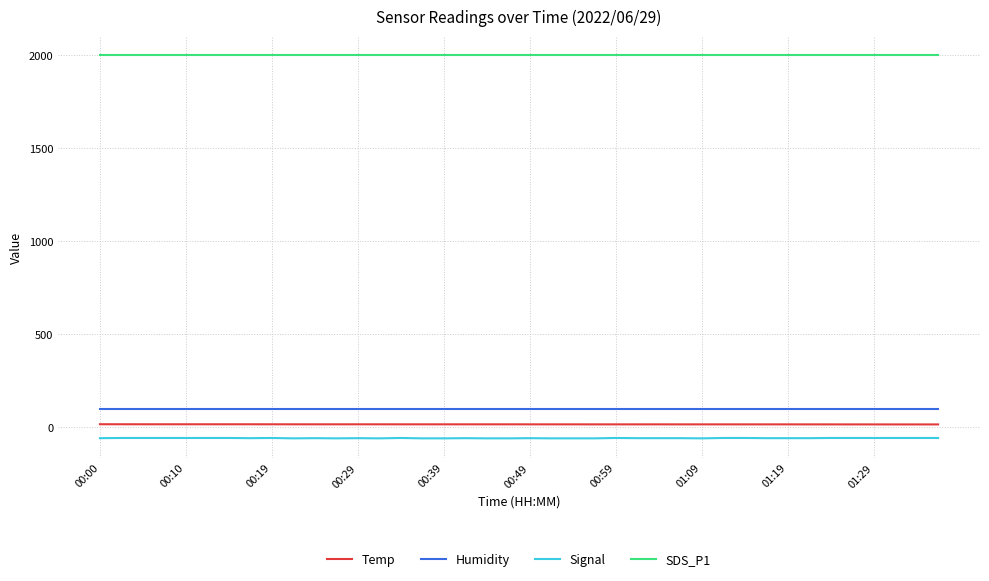

What is the minimum value shown in the chart?

-59.0